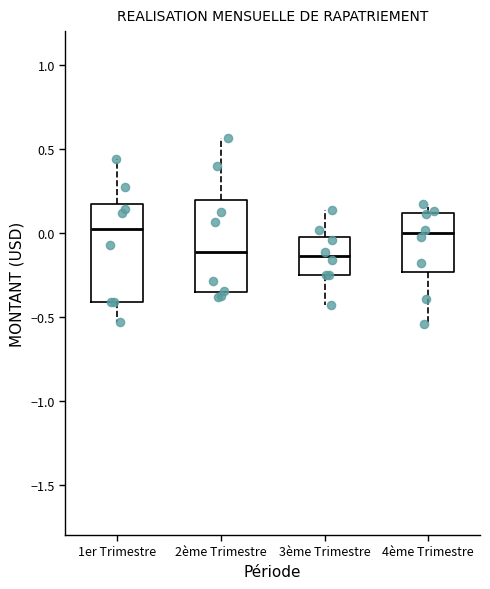

Reading left to right, transcribe this box plot: for each box, give where its median line is, the range the box spans, and where its two whiskers end, as read against the y-axis. The values are not printed on the chart, so give them approximately, as read against the axis.

1er Trimestre: median 0.00, box -0.40 to 0.15, whiskers -0.55 to 0.45
2ème Trimestre: median -0.10, box -0.35 to 0.20, whiskers -0.40 to 0.55
3ème Trimestre: median -0.15, box -0.25 to -0.05, whiskers -0.45 to 0.15
4ème Trimestre: median 0.00, box -0.25 to 0.10, whiskers -0.55 to 0.15